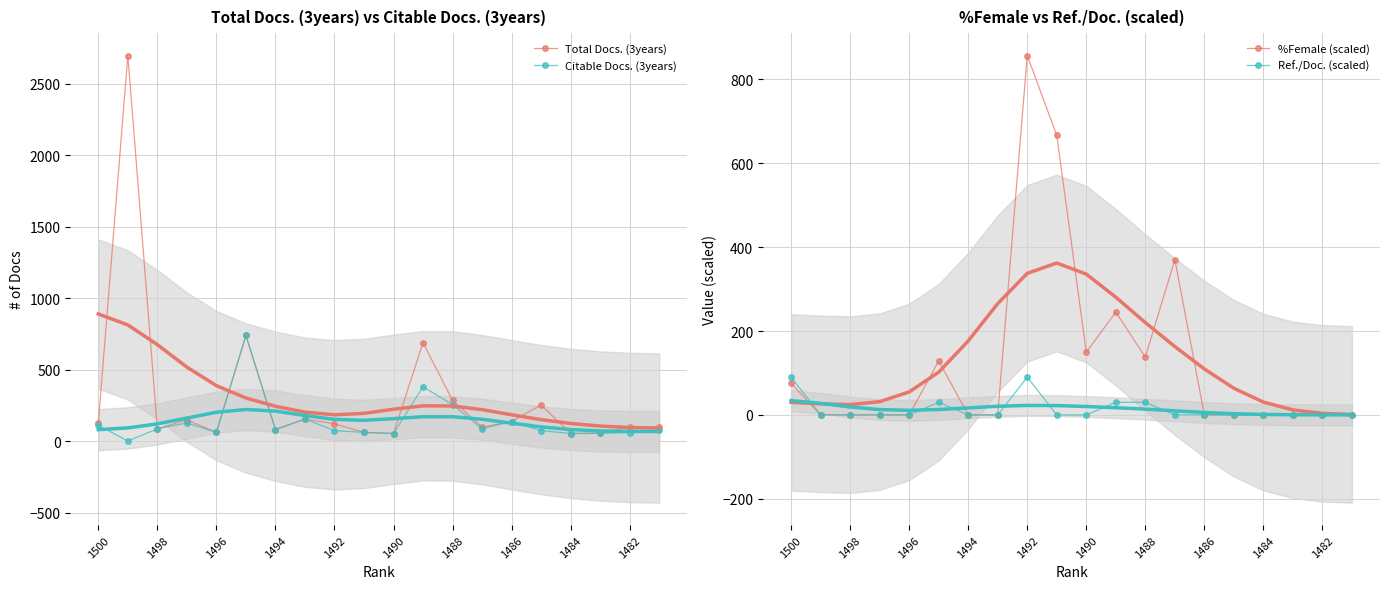

After their last crossing, which series has the higher values: Total Docs. (3years) or %Female (scaled)?

Total Docs. (3years)